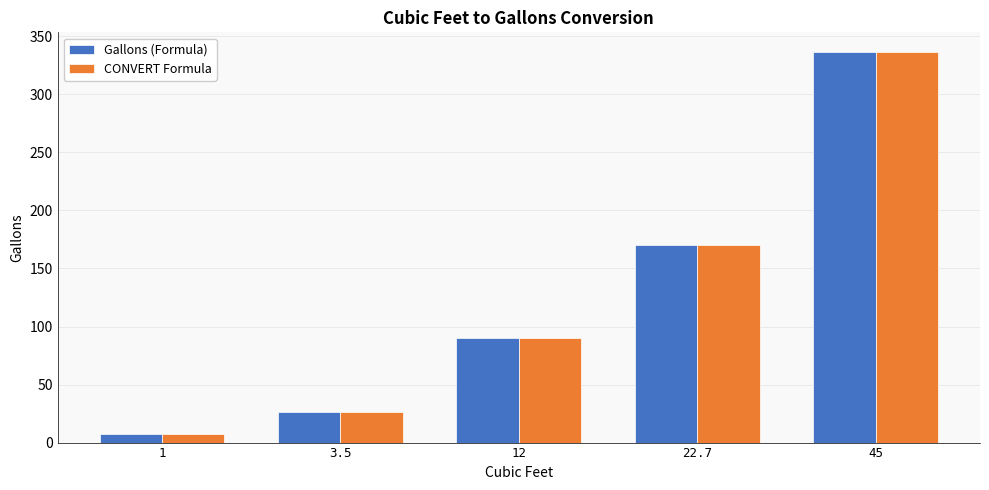

What is the total value across all series at 3.5?

52.4